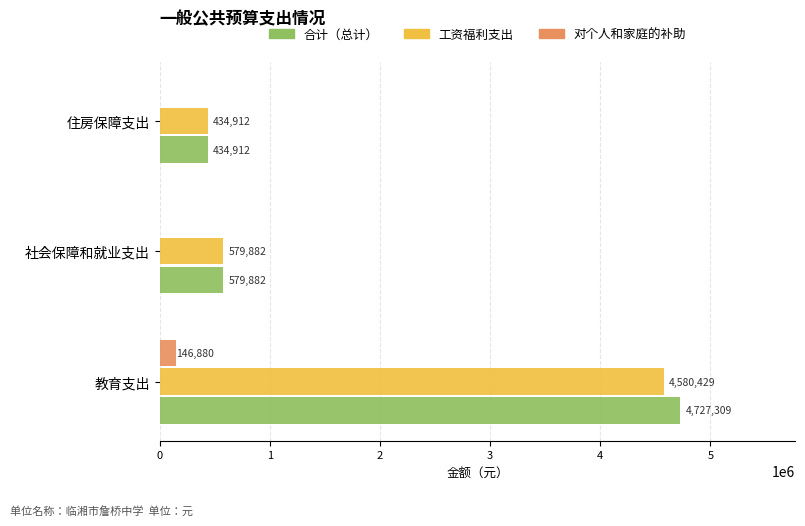

How many values in the 合计（总计） series exceed 579882?

2